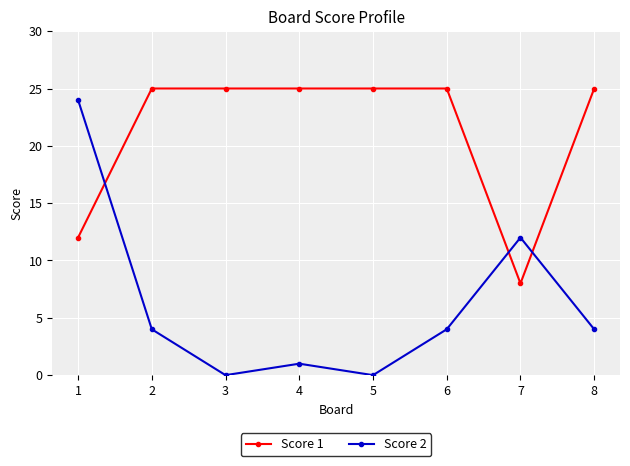

How many series are shown in this chart?

2